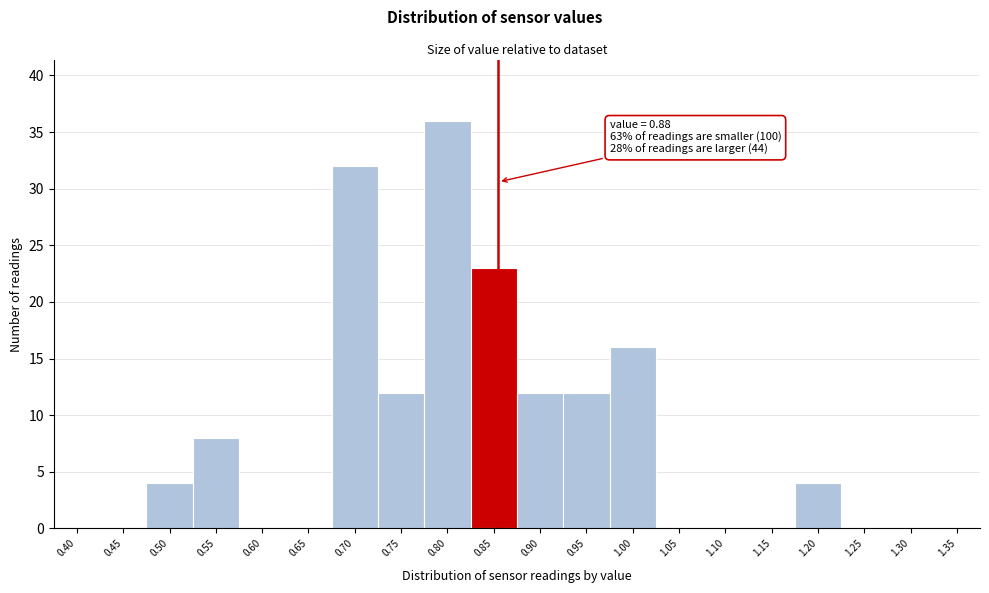

Reading left to right, what are all the values shown in this chart?

0.40=0	0.45=0	0.50=4	0.55=8	0.60=0	0.65=0	0.70=32	0.75=12	0.80=36	0.85=23	0.90=12	0.95=12	1.00=16	1.05=0	1.10=0	1.15=0	1.20=4	1.25=0	1.30=0	1.35=0